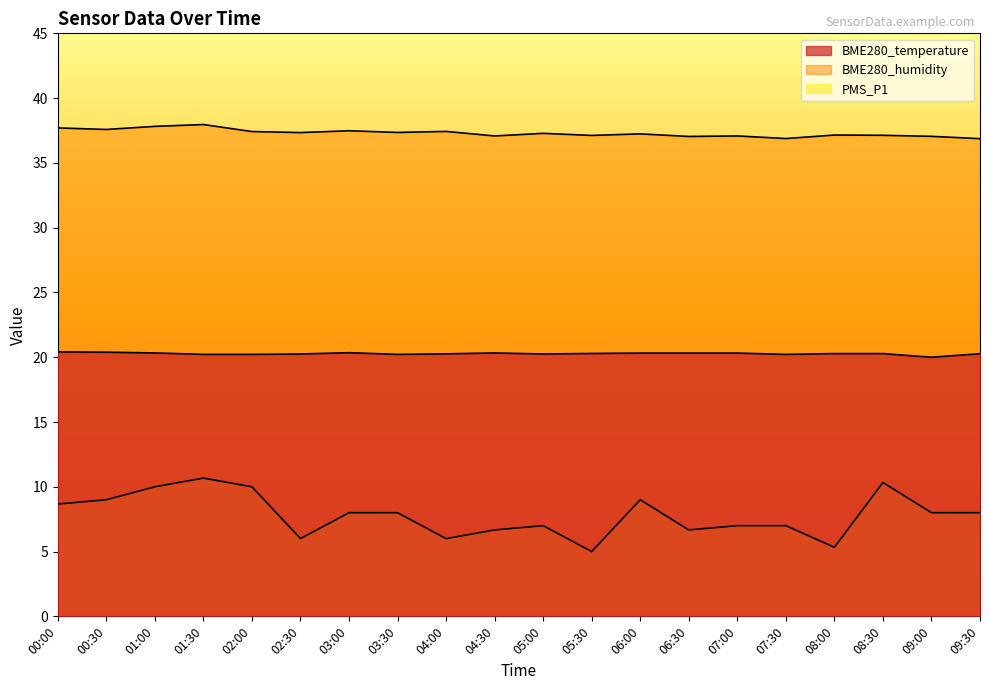

What is the difference between the maximum and second lowest values in the PMS_P1 series?

5.3